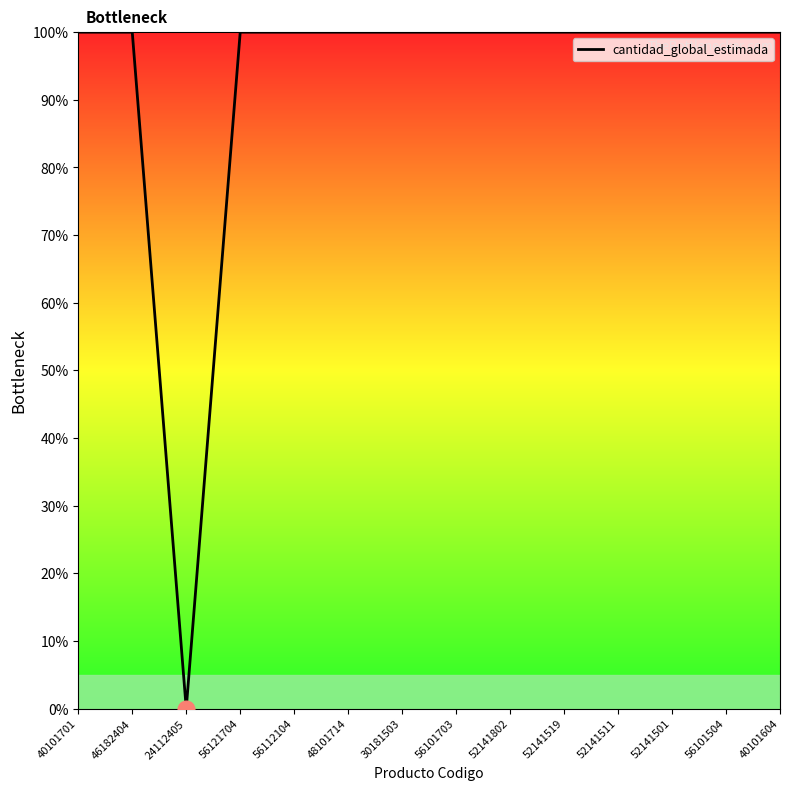

What is the sum of the values at 56101703 and 56101504?

200